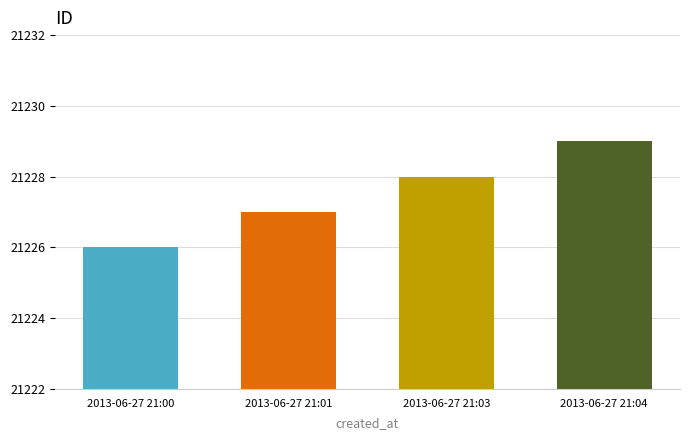

Which category has the lowest value across all series?

2013-06-27 21:00